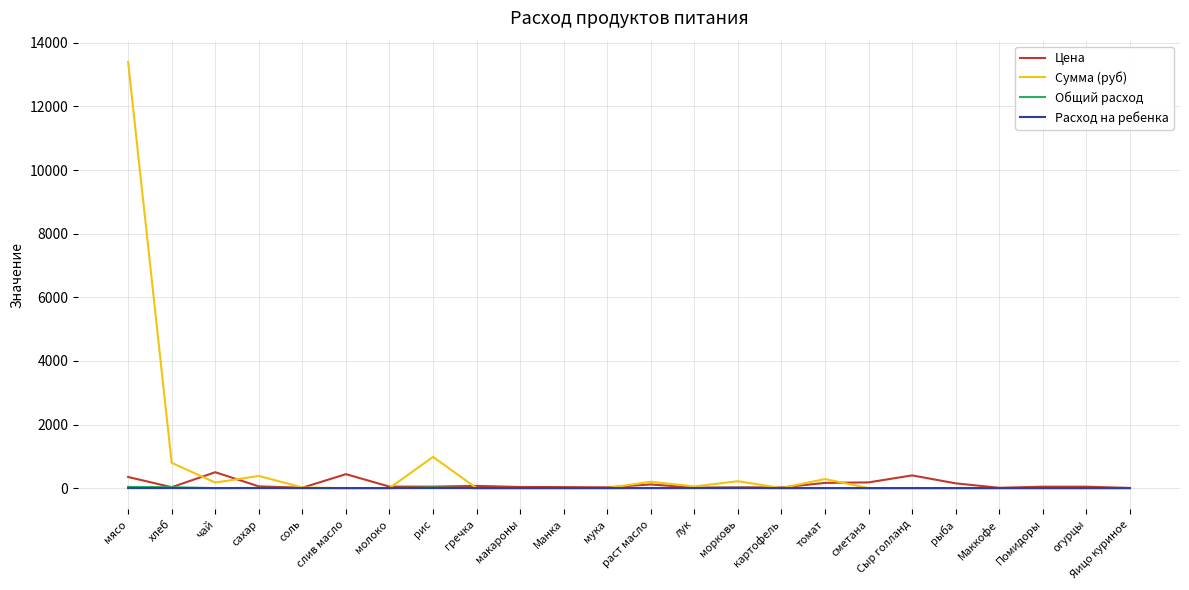

What position from the right is рис?

17